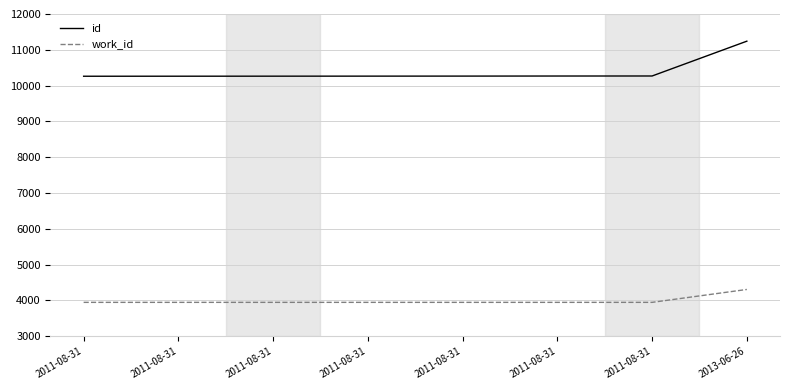

What is the minimum value for id?

10262